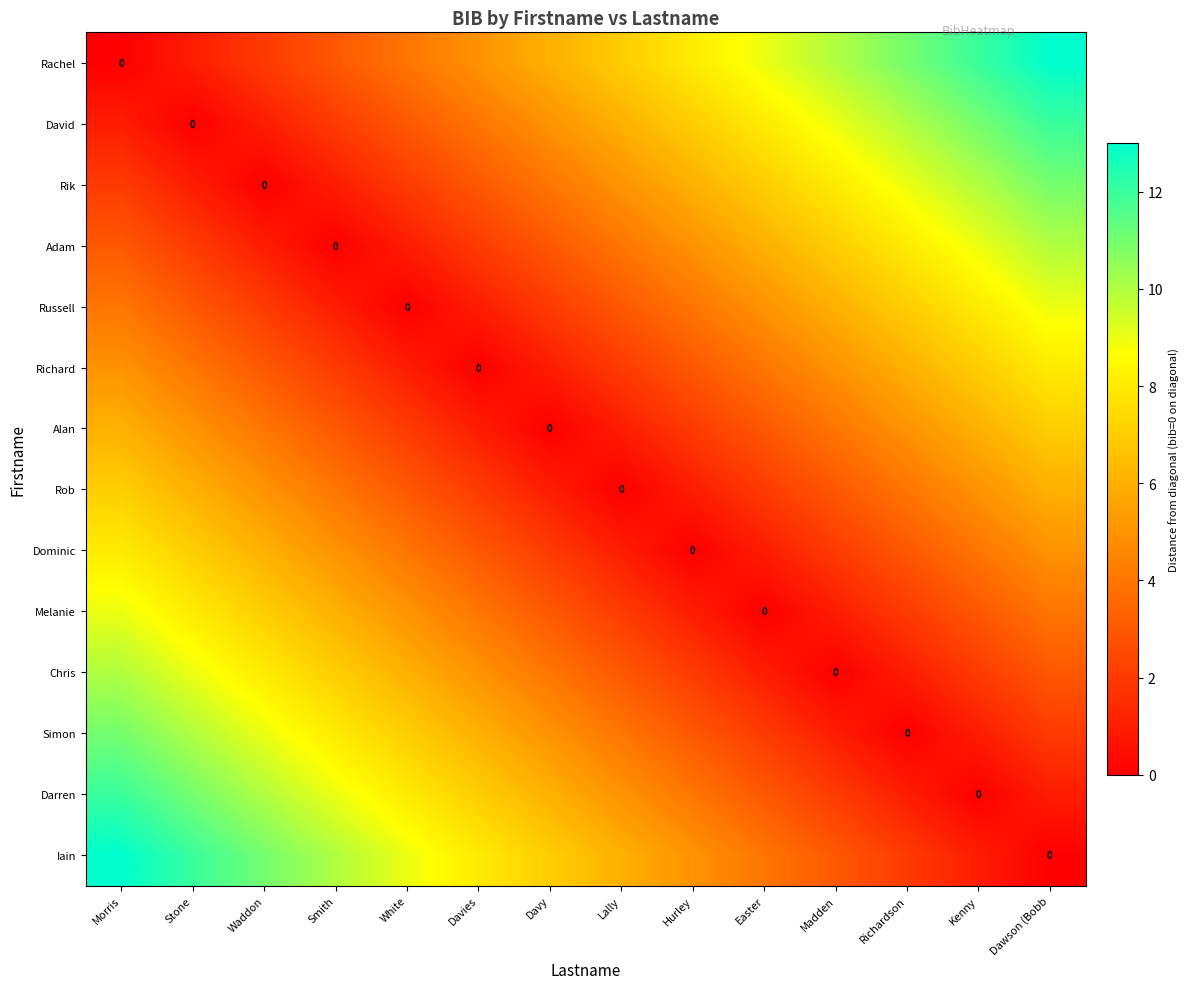

At which label is Darren closest to 6?

Davy